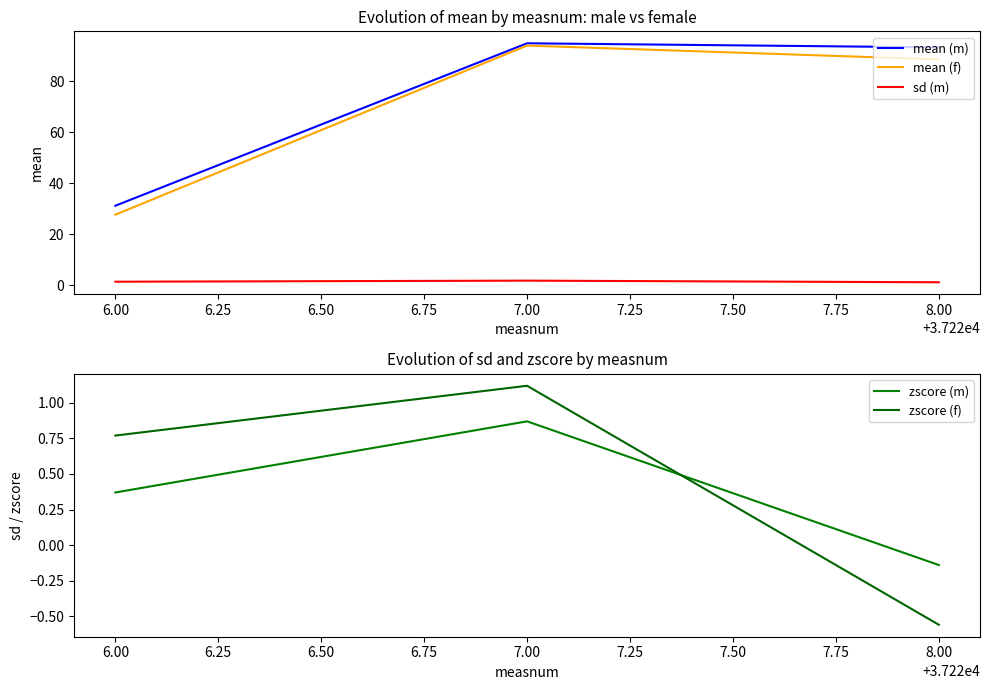

At which label is mean (f) closest to 60?

8.00